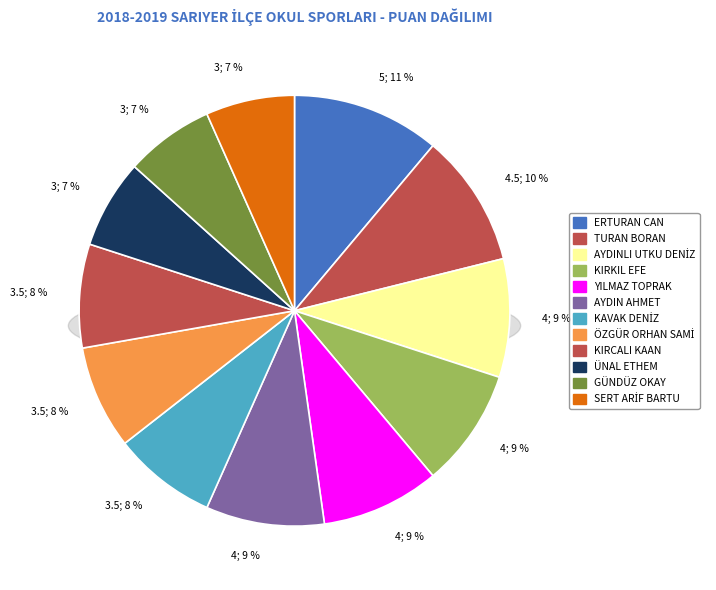

Which has a higher value, KAVAK DENİZ or ÜNAL ETHEM?

KAVAK DENİZ